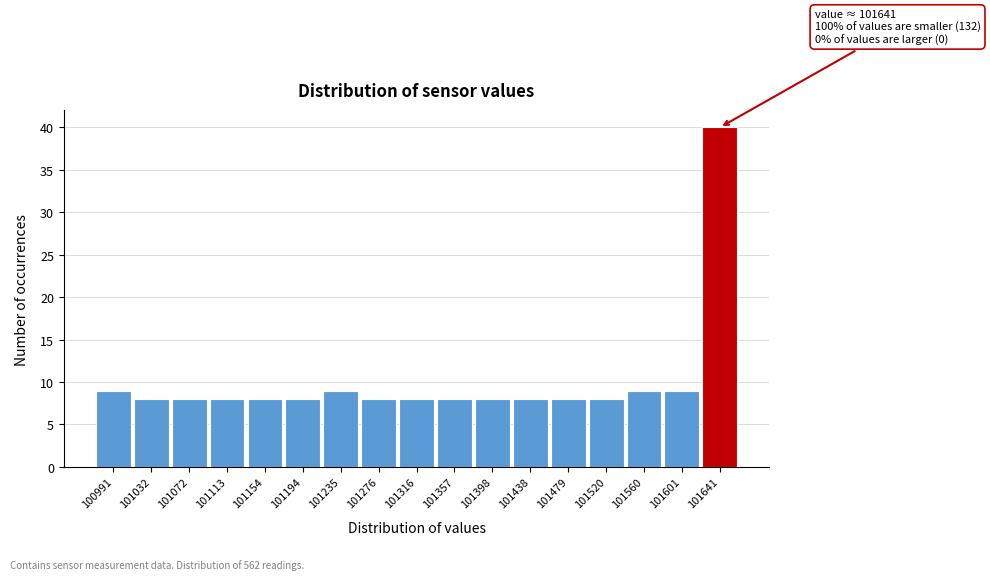

Over which range of the x-axis is the bar tallest?

101620 to 101660